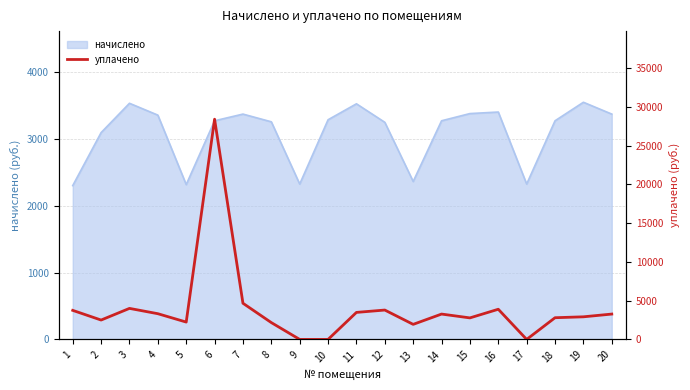

What is the greatest value displayed?

28417.2